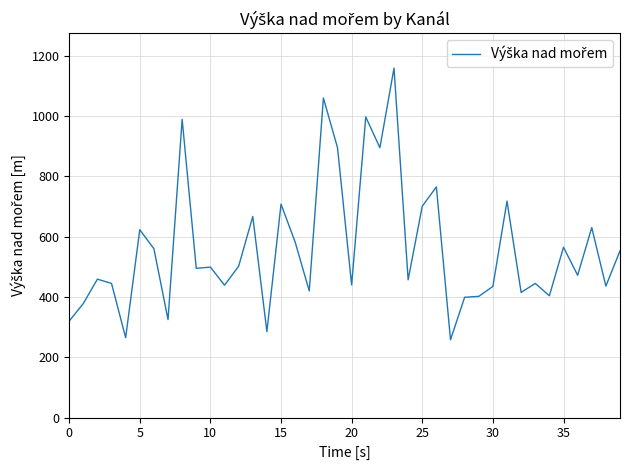

What is the greatest value displayed?

1159